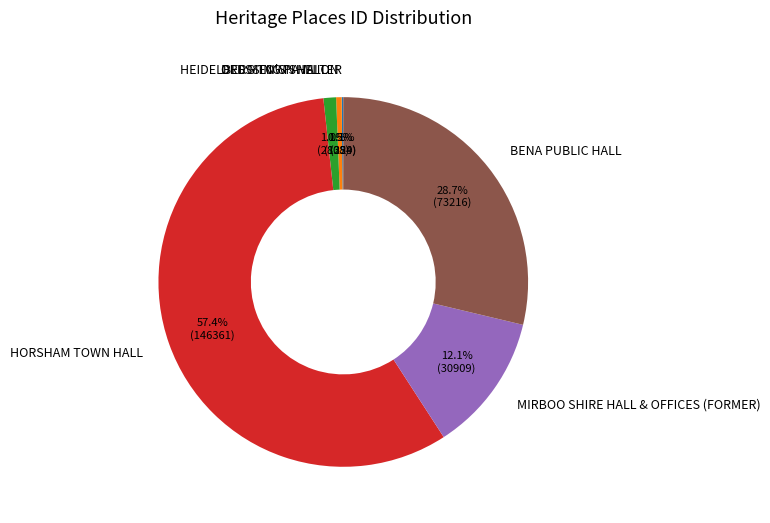

To the nearest percent, what is the combined percentage of HEIDELBERG TOWN HALL and HORSHAM TOWN HALL?

59%